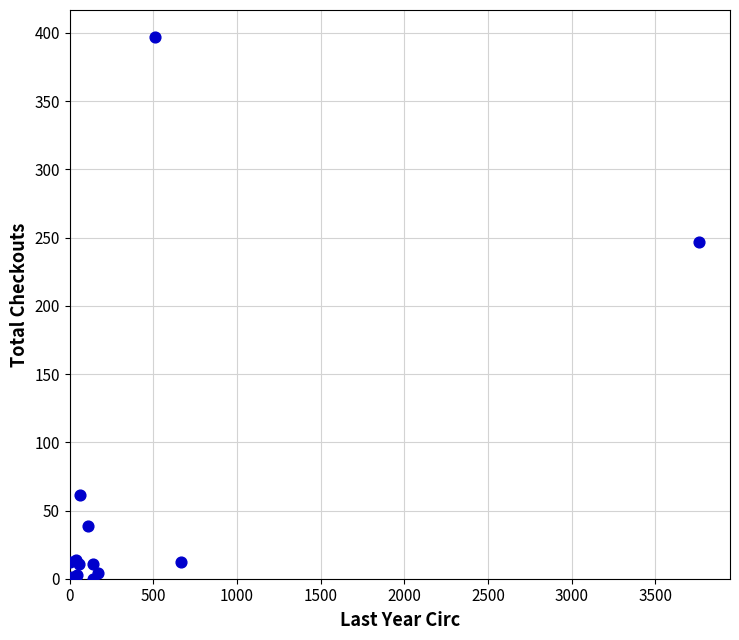

What Y value in the scatter plot is closest to 198?

247